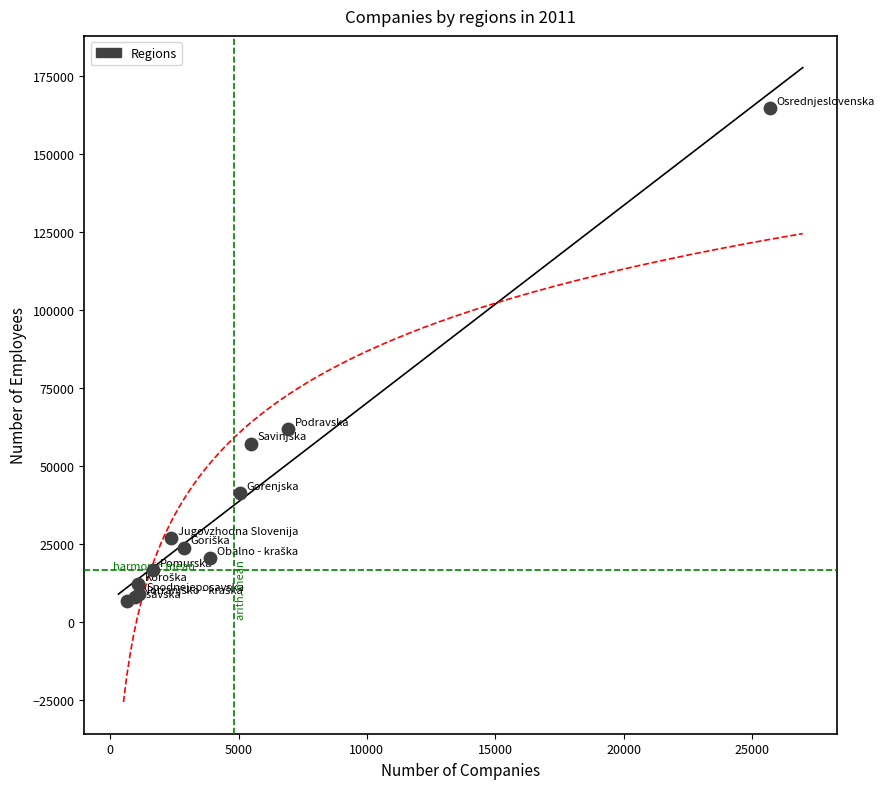

What Y value in the scatter plot is closest to 85804?

61817